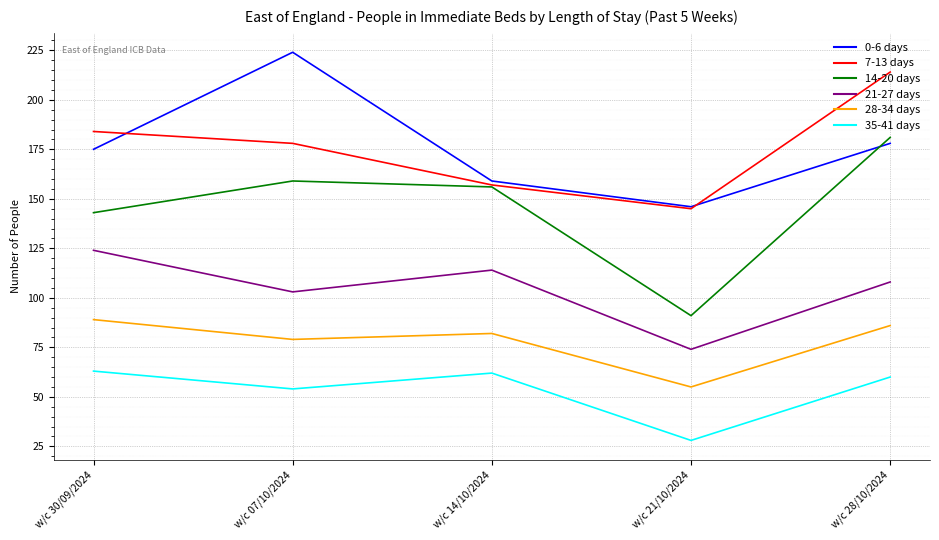

True or false: 7-13 days has more than 2 points higher than both neighbors.

False